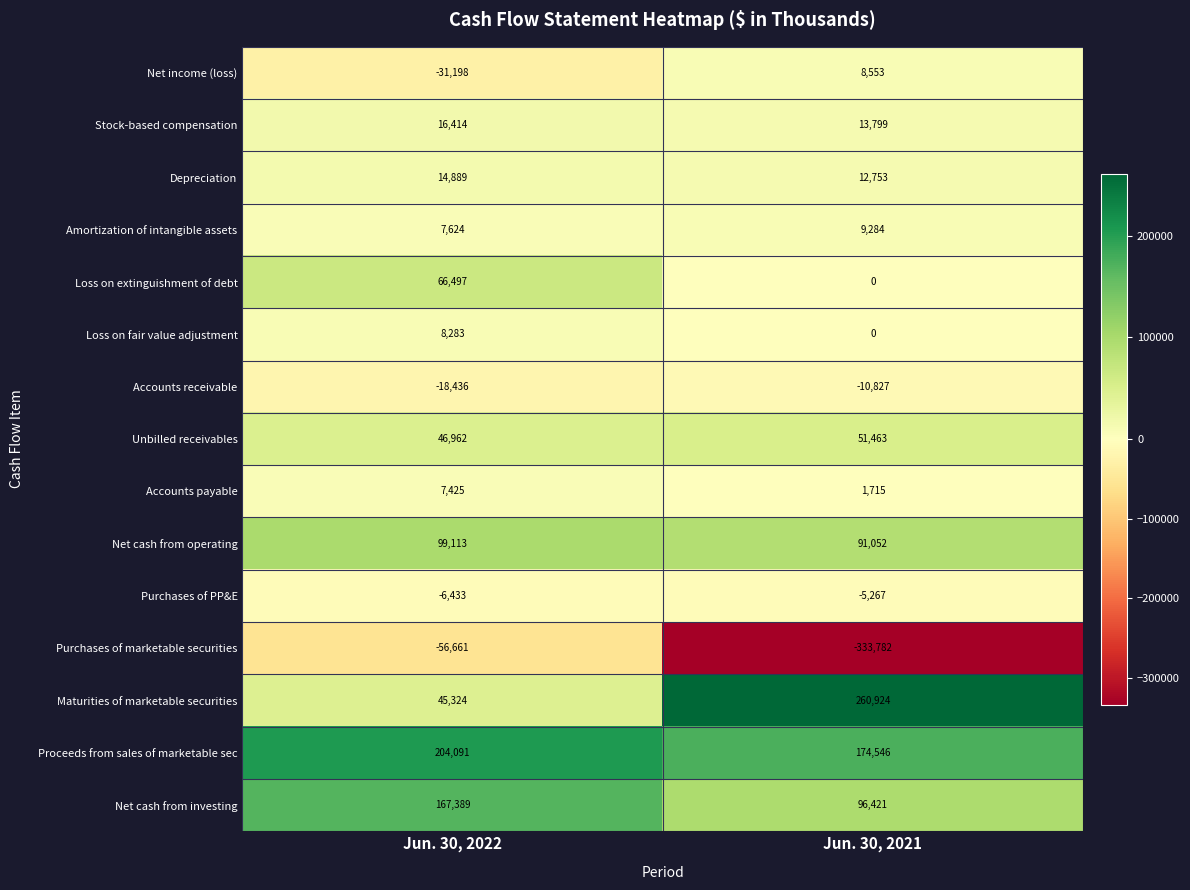

Reading right to left, what are all the values shown in this chart?

Net income (loss): 8553	-31198
Stock-based compensation: 13799	16414
Depreciation: 12753	14889
Amortization of intangible assets: 9284	7624
Loss on extinguishment of debt: 0	66497
Loss on fair value adjustment: 0	8283
Accounts receivable: -10827	-18436
Unbilled receivables: 51463	46962
Accounts payable: 1715	7425
Net cash from operating: 91052	99113
Purchases of PP&E: -5267	-6433
Purchases of marketable securities: -333782	-56661
Maturities of marketable securities: 260924	45324
Proceeds from sales of marketable sec: 174546	204091
Net cash from investing: 96421	167389